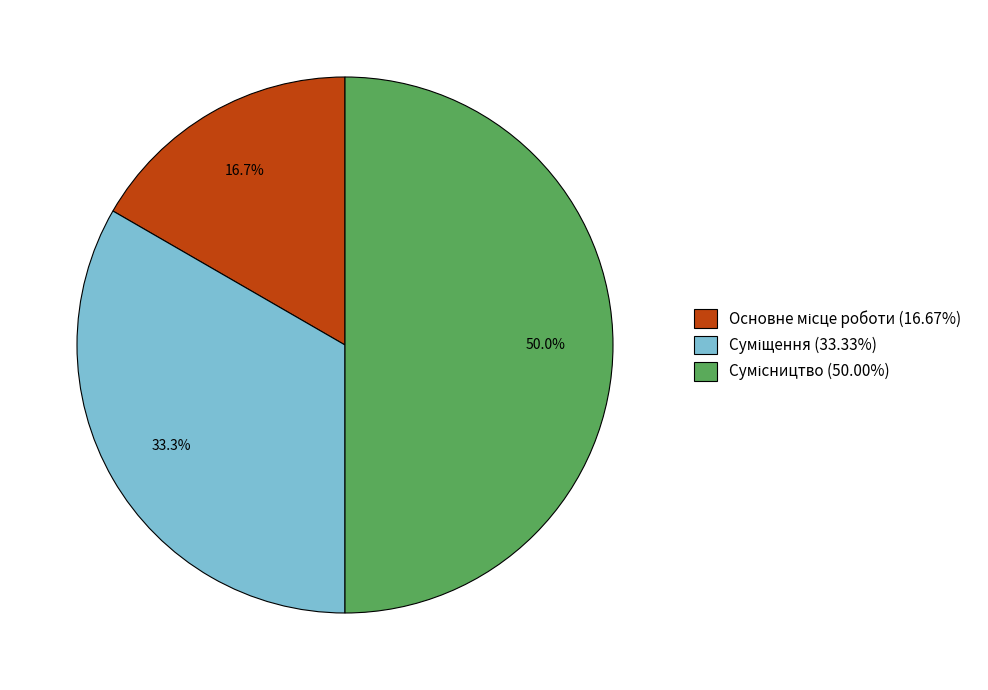

Rank the categories by value from lowest to highest.

Основне місце роботи, Суміщення, Сумісництво